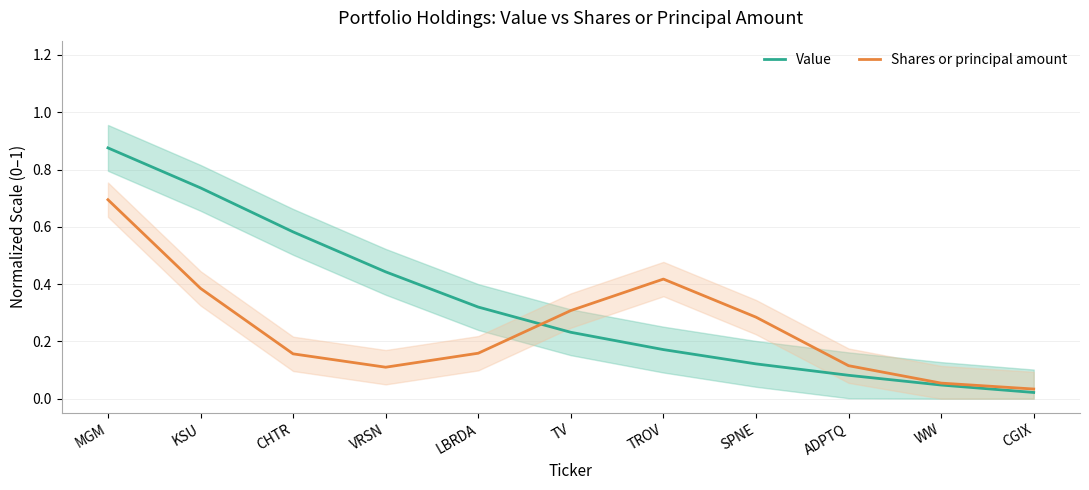

What is the difference between the second highest and minimum values in the Value series?

0.7